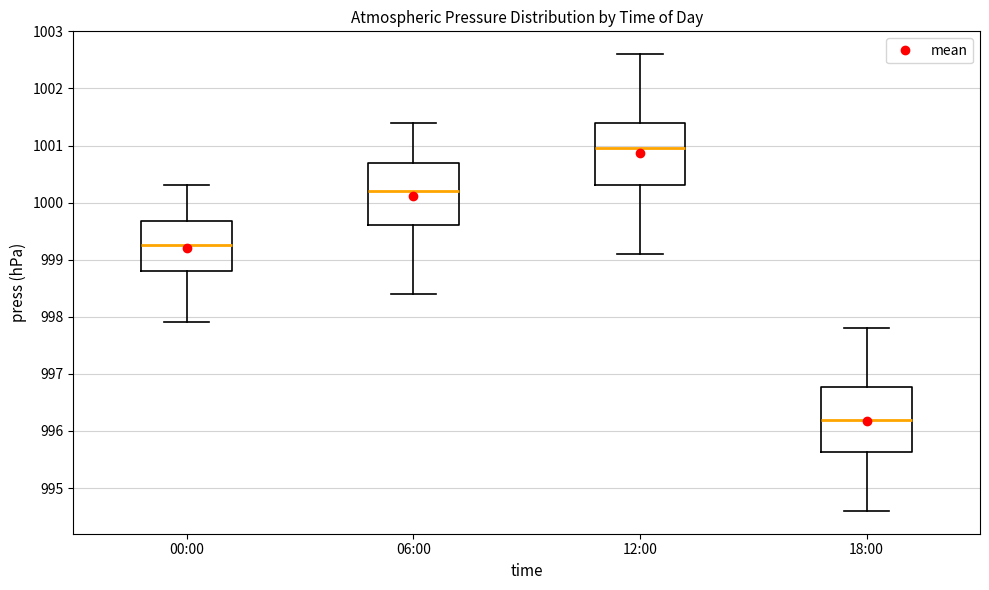

Which box has the highest median line?

12:00